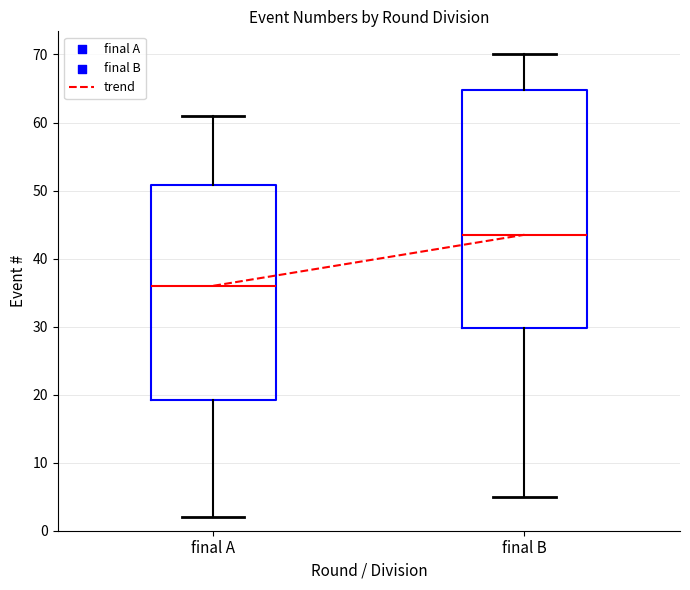

Which box's median line is the highest?

final B